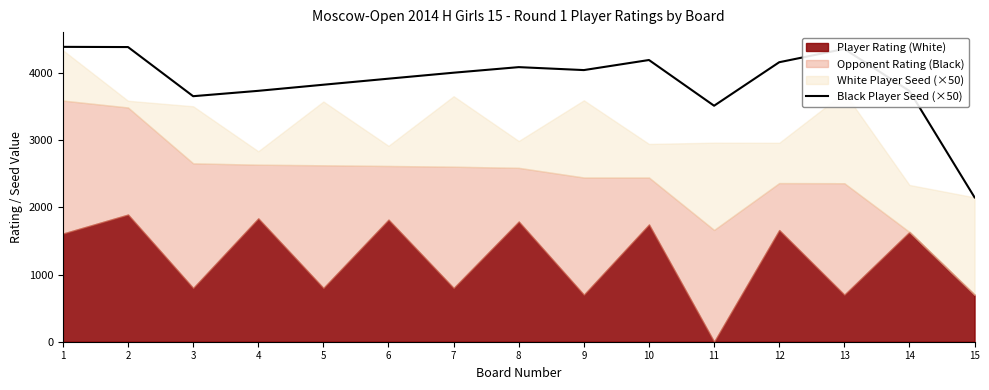

What is the difference between the maximum and minimum values?

2242